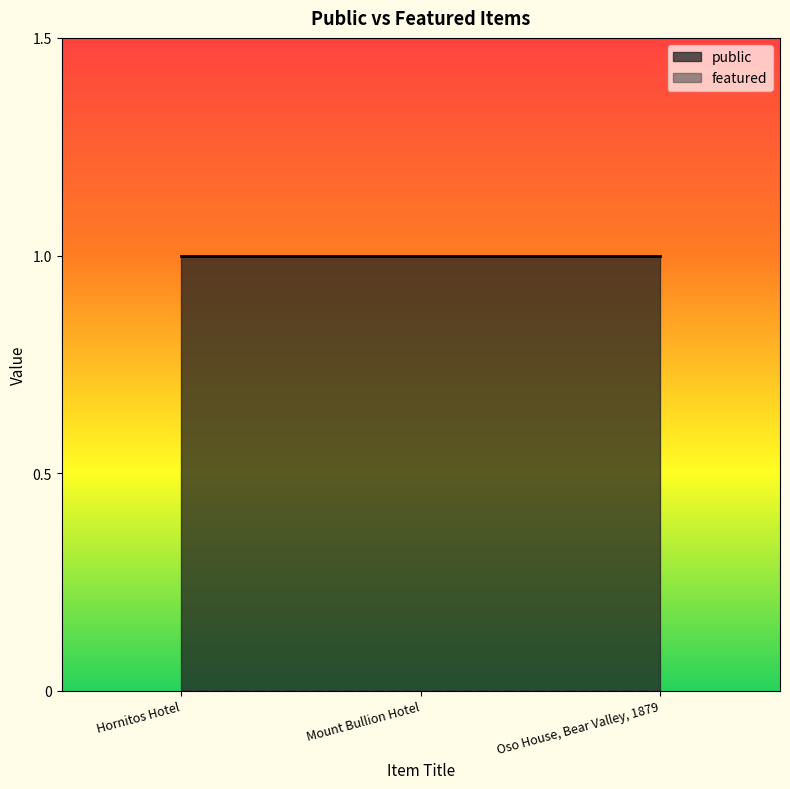

Is it true that public equals 1 at Hornitos Hotel?

True